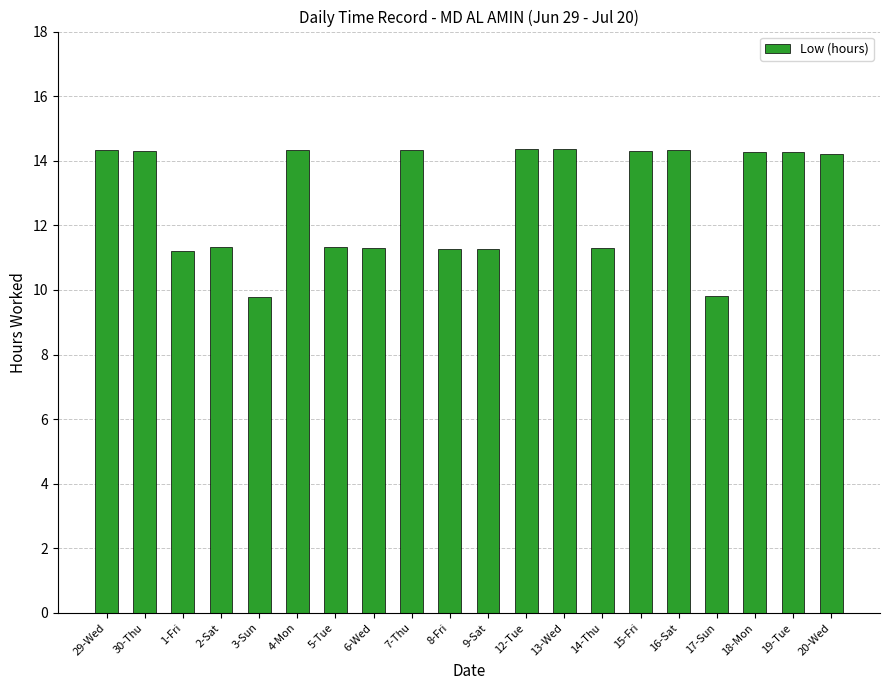

What is the difference between the maximum and minimum values?

4.6